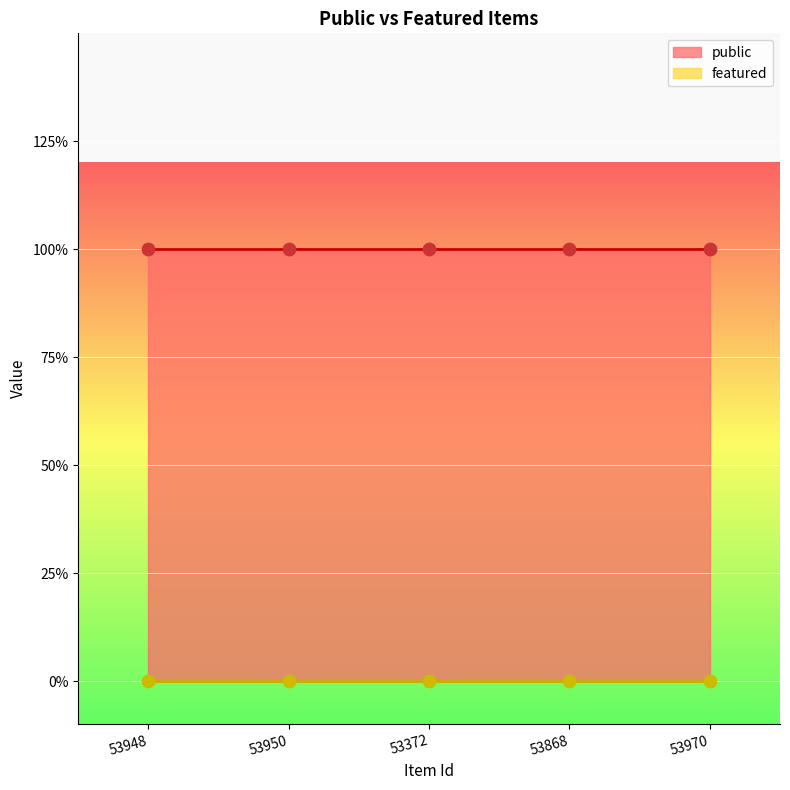

Is the value of featured at 53950 greater than the value of public at 53948?

No